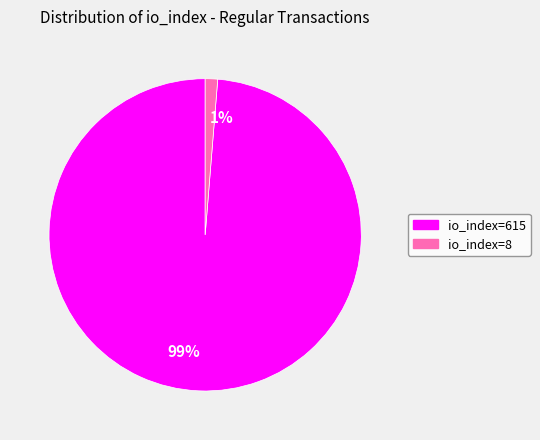

Which has a higher value, 1% or 99%?

99%